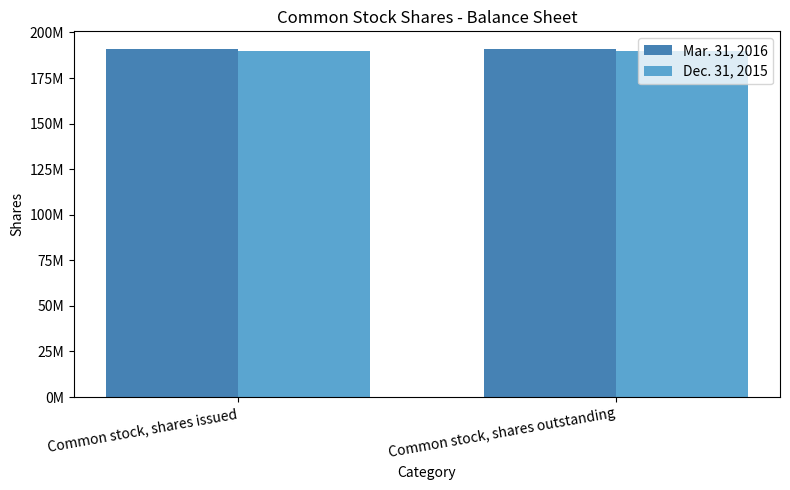

What are all the series names shown in the legend?

Mar. 31, 2016, Dec. 31, 2015